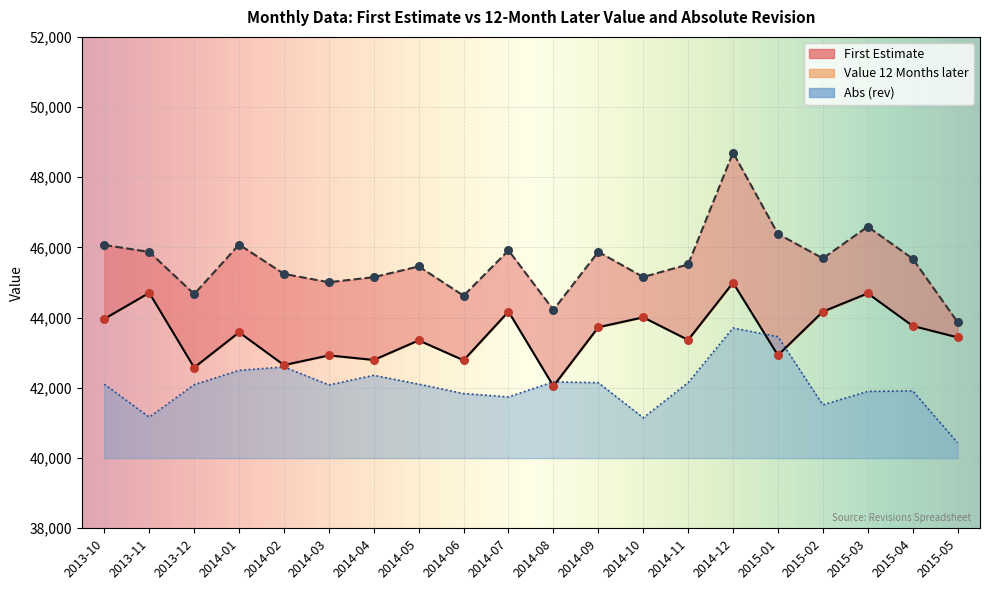

What is the total value across all series at 2014-07?

131836